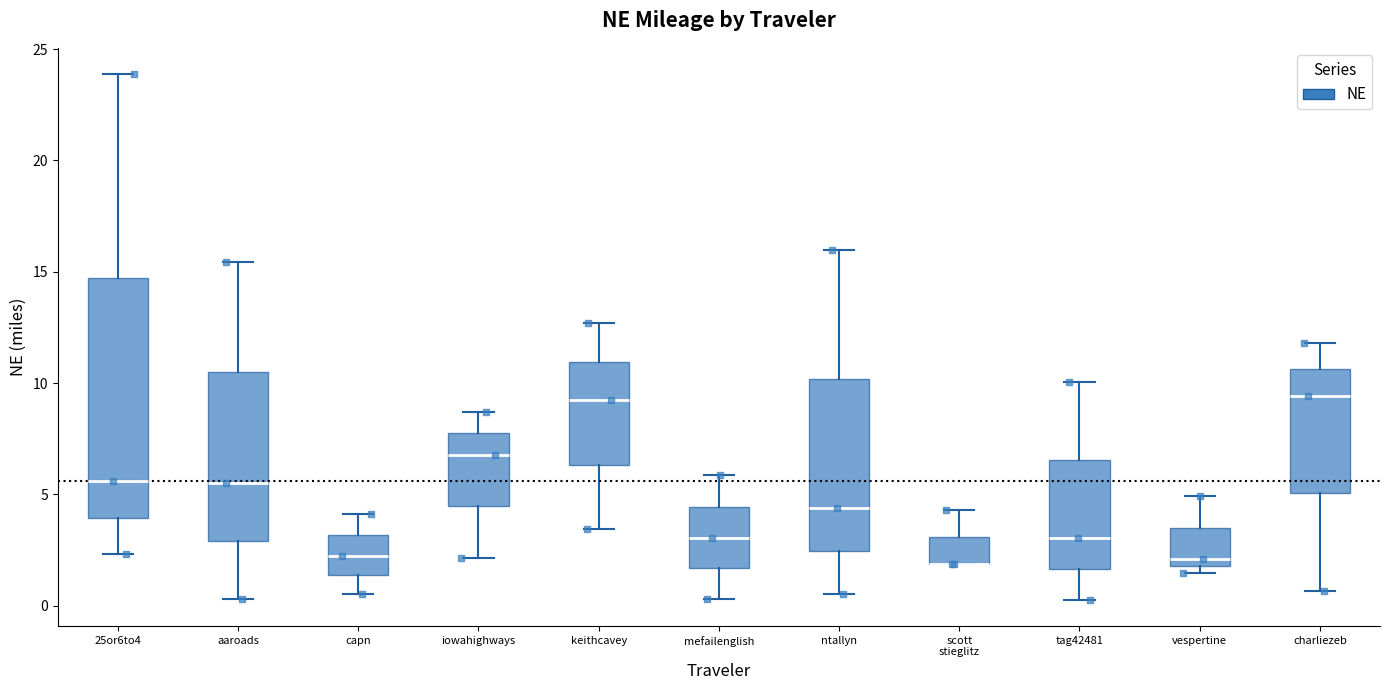

Reading left to right, transcribe this box plot: for each box, give where its median line is, the range the box spans, and where its two whiskers end, as read against the y-axis. The values are not printed on the chart, so give them approximately, as read against the axis.

25or6to4: median 5.5, box 4.0 to 14.5, whiskers 2.5 to 24.0
aaroads: median 5.5, box 3.0 to 10.5, whiskers 0.5 to 15.5
capn: median 2.0, box 1.5 to 3.0, whiskers 0.5 to 4.0
iowahighways: median 7.0, box 4.5 to 7.5, whiskers 2.0 to 8.5
keithcavey: median 9.0, box 6.5 to 11.0, whiskers 3.5 to 12.5
mefailenglish: median 3.0, box 1.5 to 4.5, whiskers 0.5 to 6.0
ntallyn: median 4.5, box 2.5 to 10.0, whiskers 0.5 to 16.0
scott stieglitz: median 2.0 (drawn on the box's lower edge), box 2.0 to 3.0, whiskers 2.0 to 4.5
tag42481: median 3.0, box 1.5 to 6.5, whiskers 0.5 to 10.0
vespertine: median 2.0 (just above the box's lower edge), box 2.0 to 3.5, whiskers 1.5 to 5.0
charliezeb: median 9.5, box 5.0 to 10.5, whiskers 0.5 to 12.0